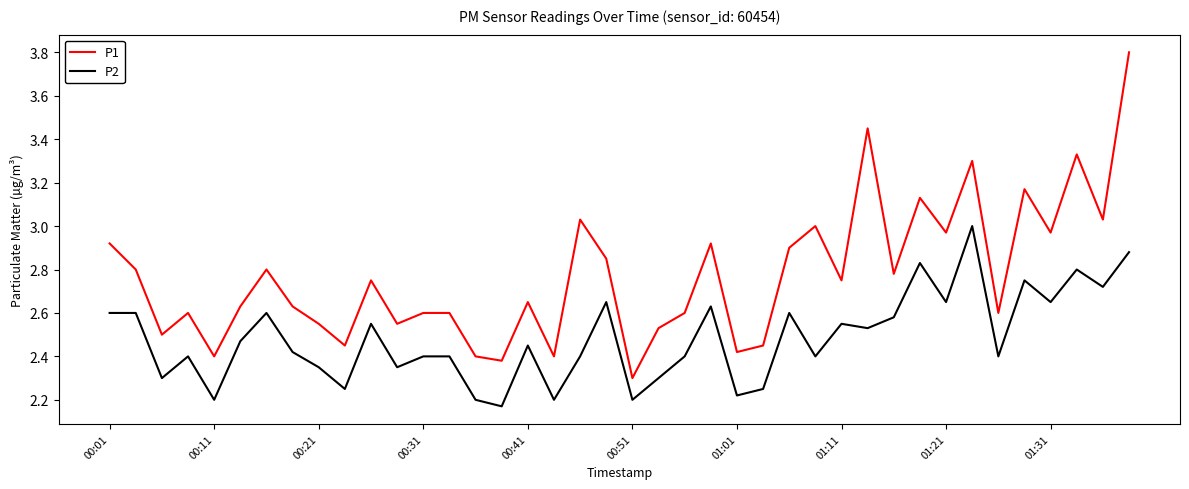

Which series has the largest total across all categories?

P1